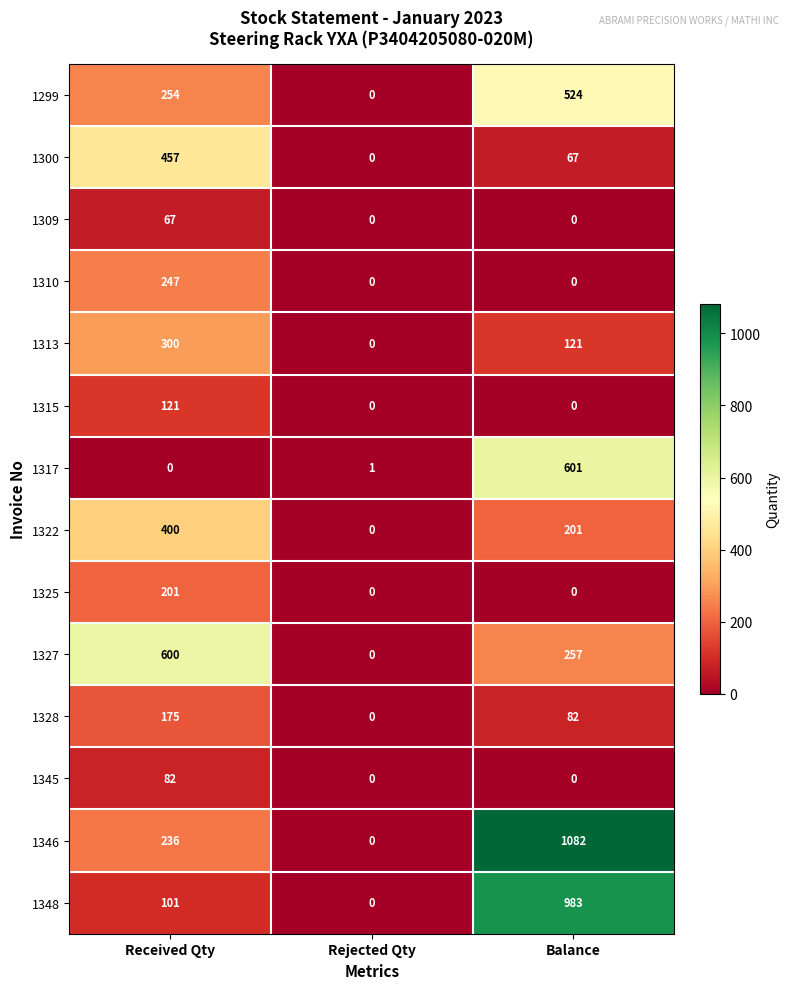

At which category is the sum across all series the highest?

Balance